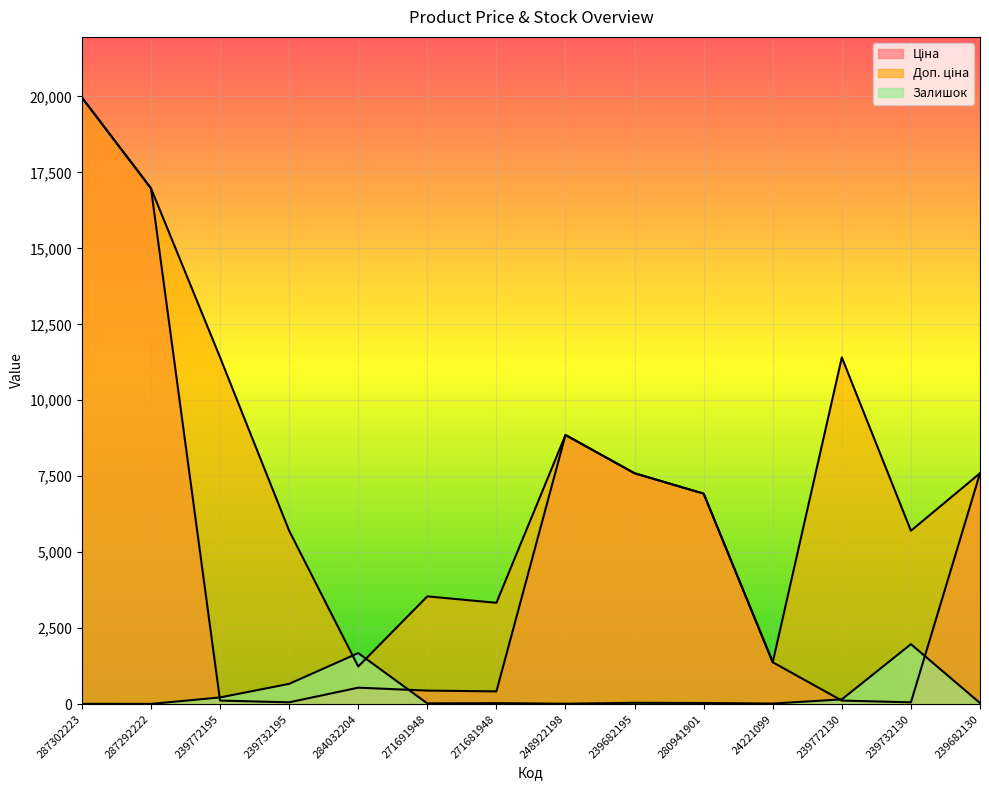

Where is the first local minimum for Залишок?

287292222